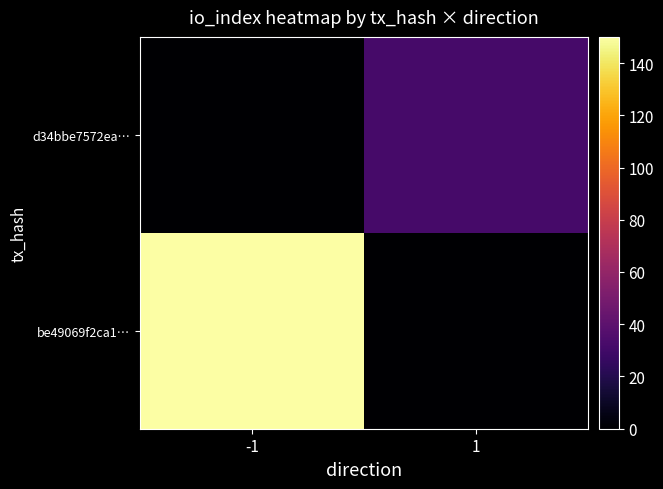

At -1, list the series in order from largest to smallest.

be49069f2ca1…, d34bbe7572ea…